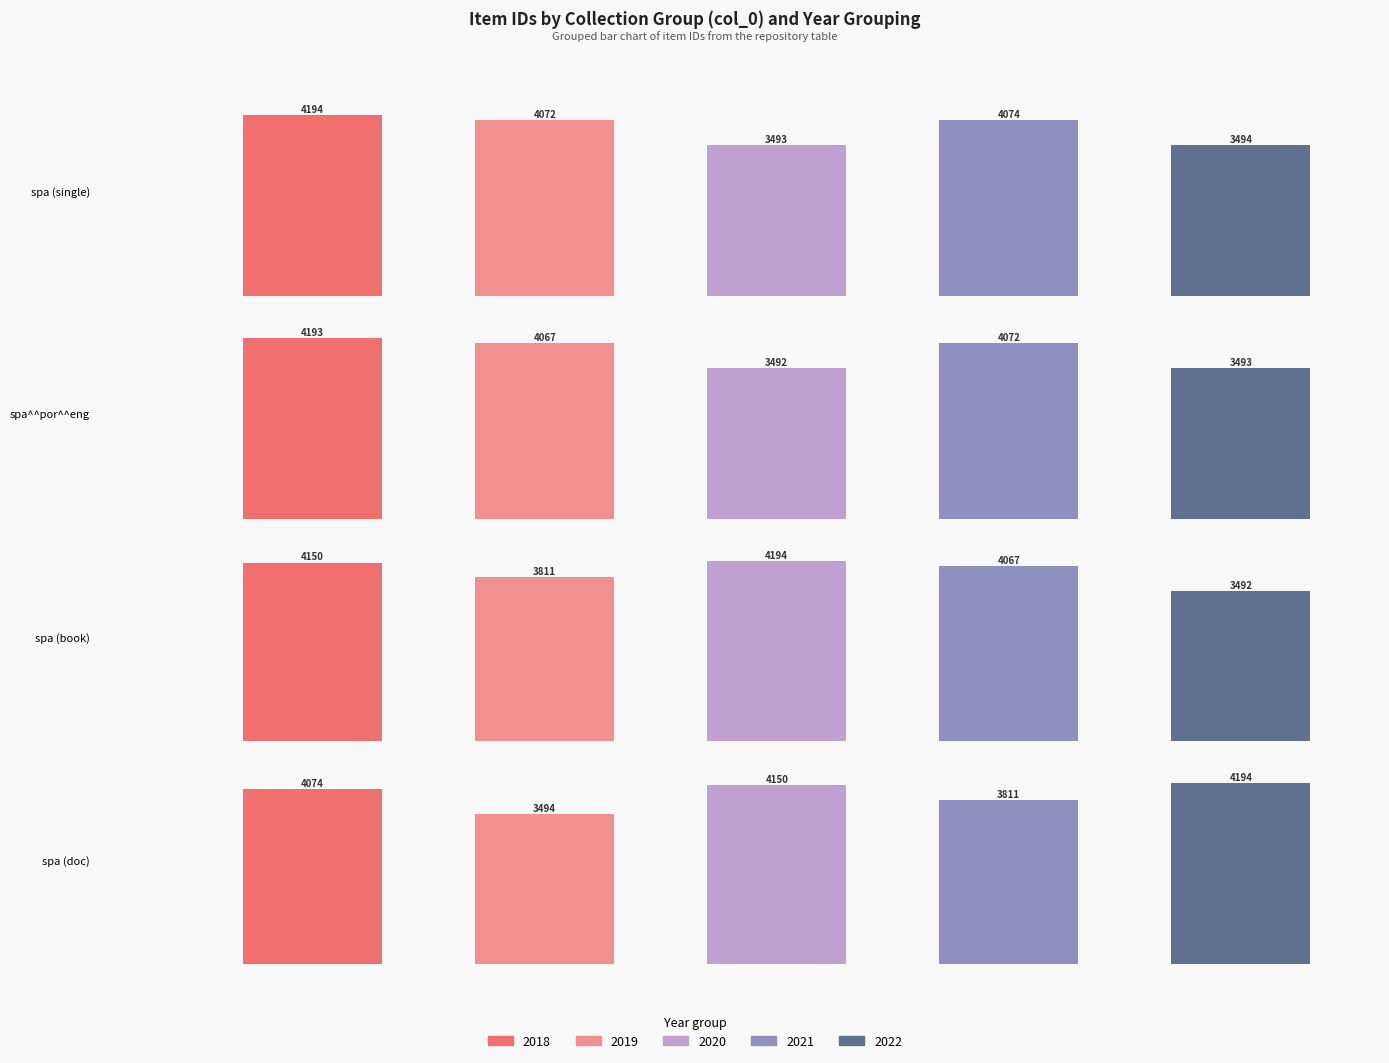

Between spa and spa, which series saw the biggest shift?

2018